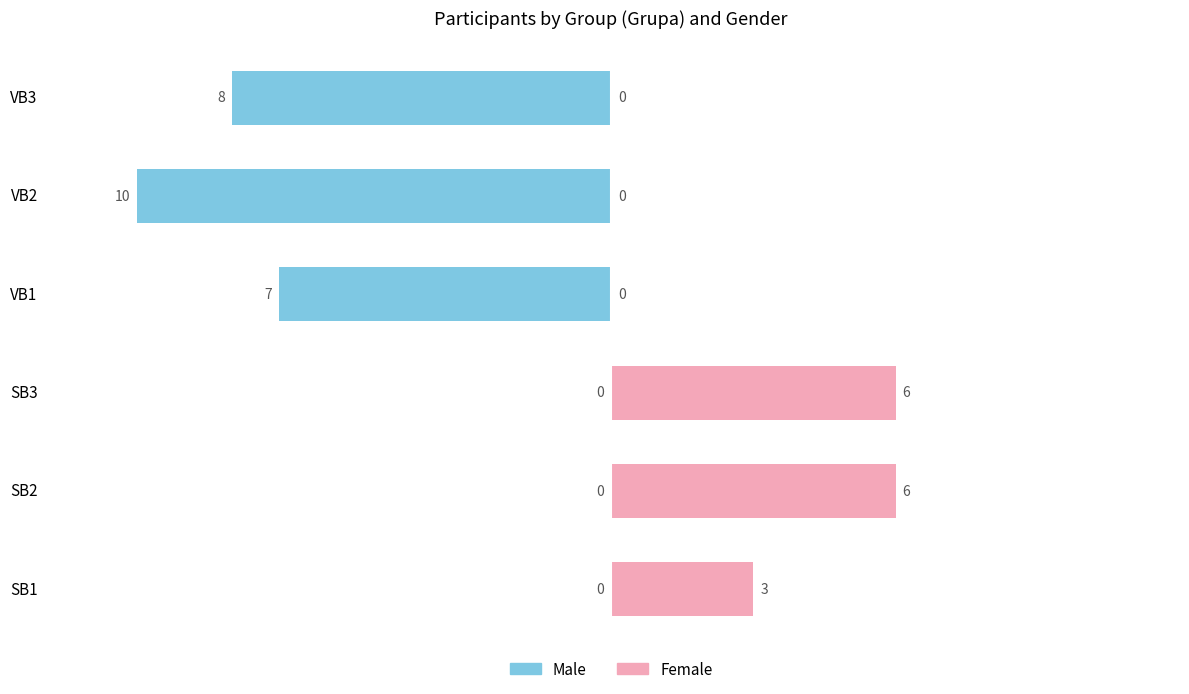

The value of Female at VB2 is 4. True or false?

False